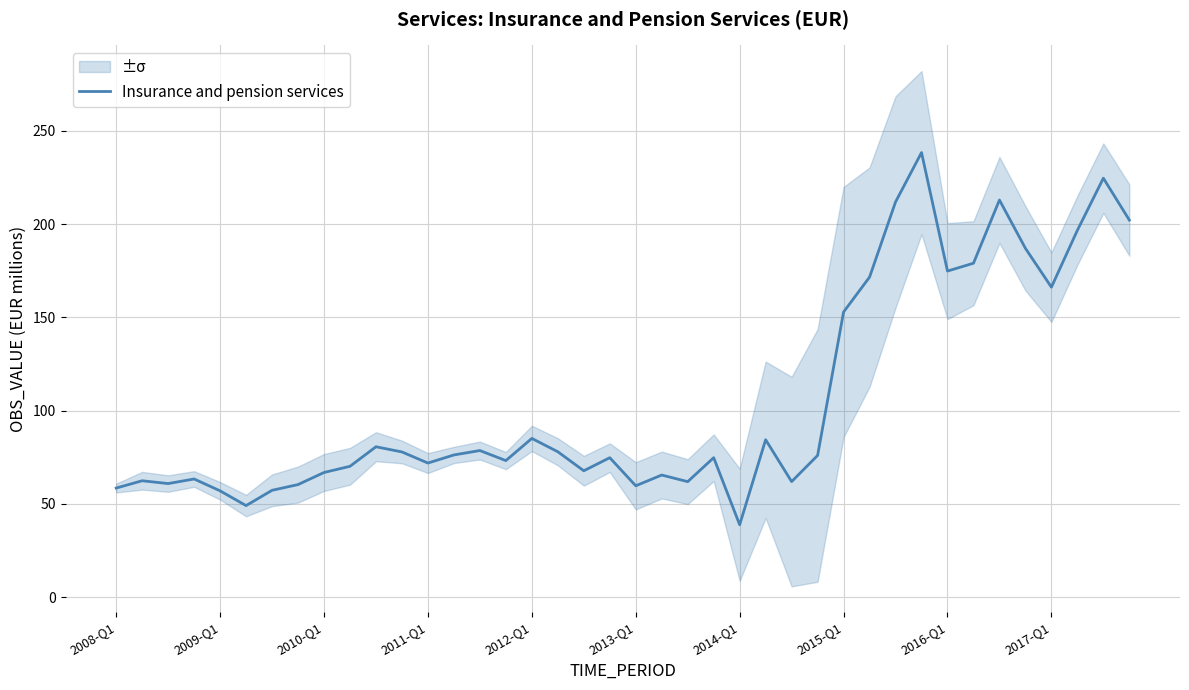

What is the sum of all values?

4209.1